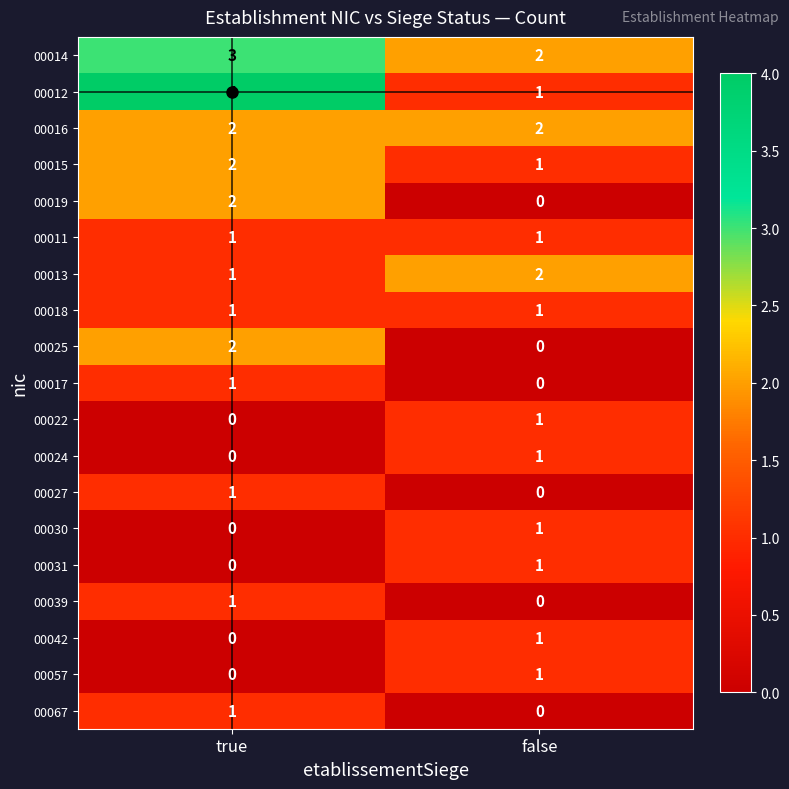

How many distinct data groups are displayed?

19